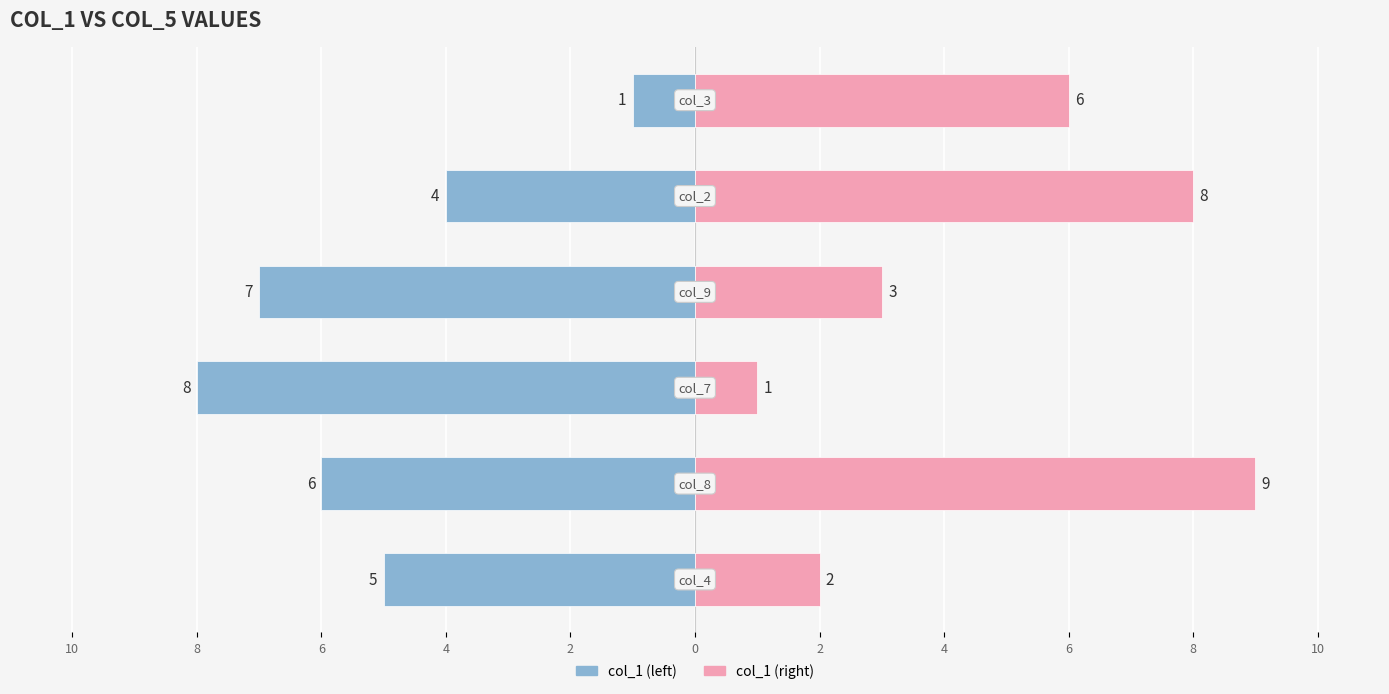

What is the value of the col_1 (right) bar at the 3rd from the left?

1